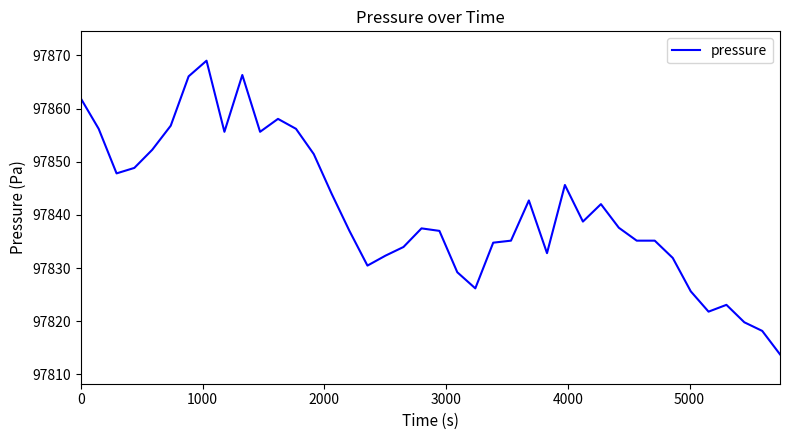

What is the difference between the maximum and minimum values?

55.2